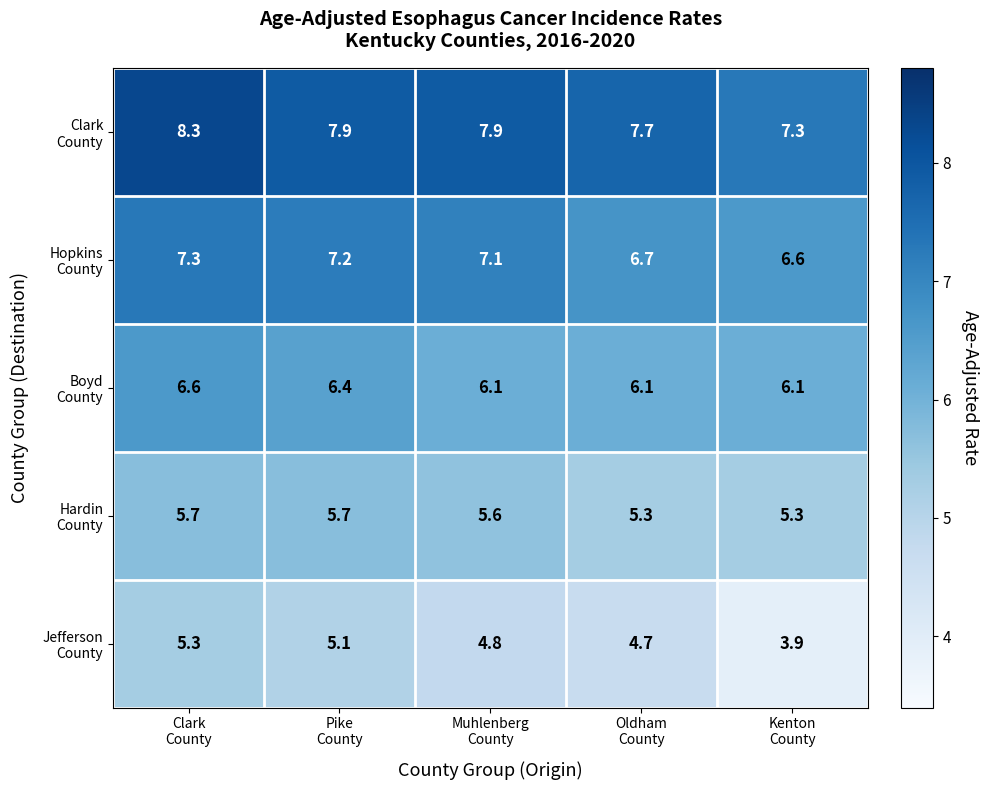

What is the minimum value shown in the chart?

3.9